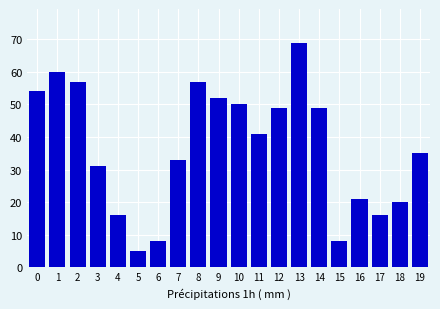

Reading left to right, transcribe all the data shown in this chart.

54	60	57	31	16	5	8	33	57	52	50	41	49	69	49	8	21	16	20	35